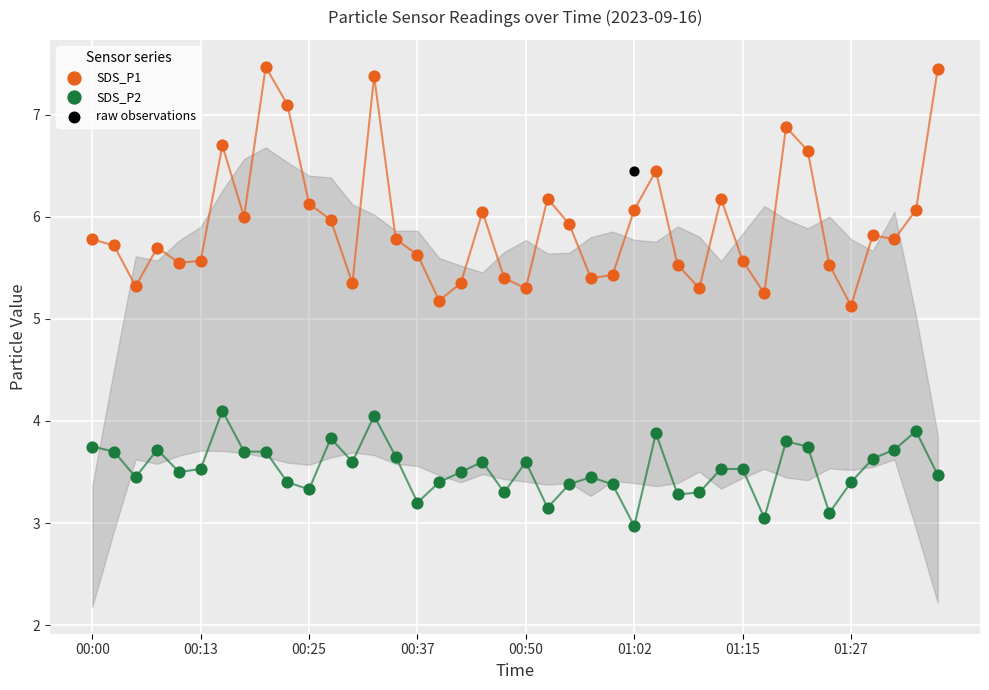

Which series reaches the minimum Y coordinate?

SDS_P2